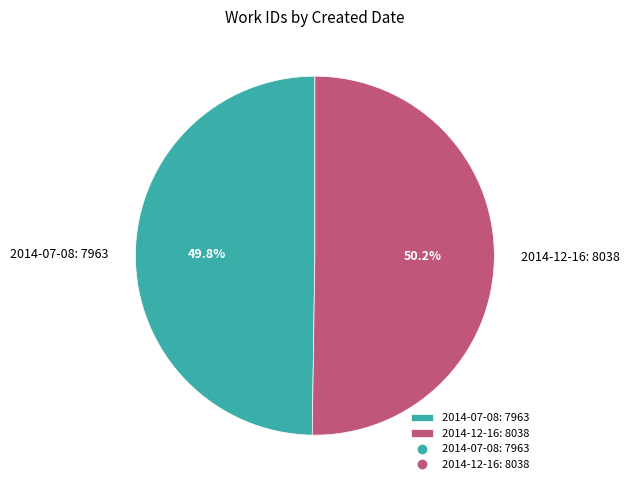

Approximately how many times larger is the value at 2014-07-08: 7963 compared to 2014-12-16: 8038?

1.0